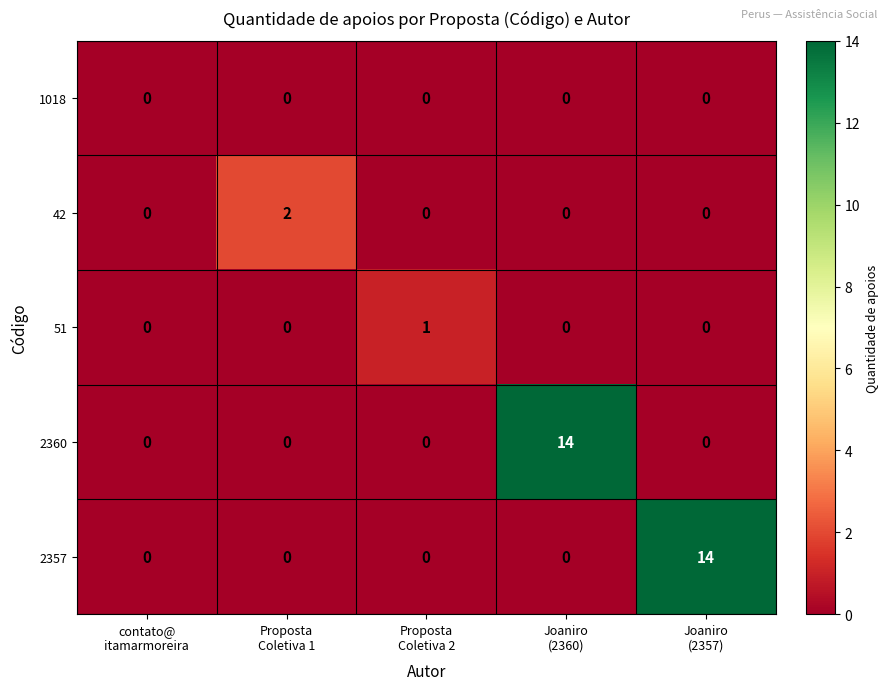

Reading left to right, extract all data points from this chart.

1018: 0	0	0	0	0
42: 0	2	0	0	0
51: 0	0	1	0	0
2360: 0	0	0	14	0
2357: 0	0	0	0	14